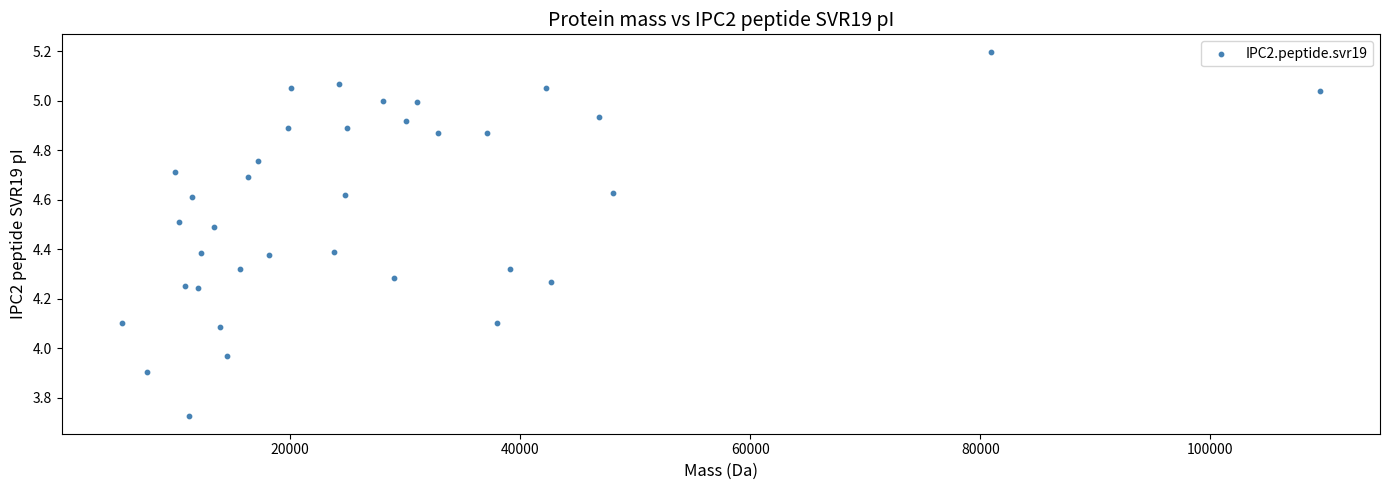

What is the range of X values (max minus min)?

104217.9